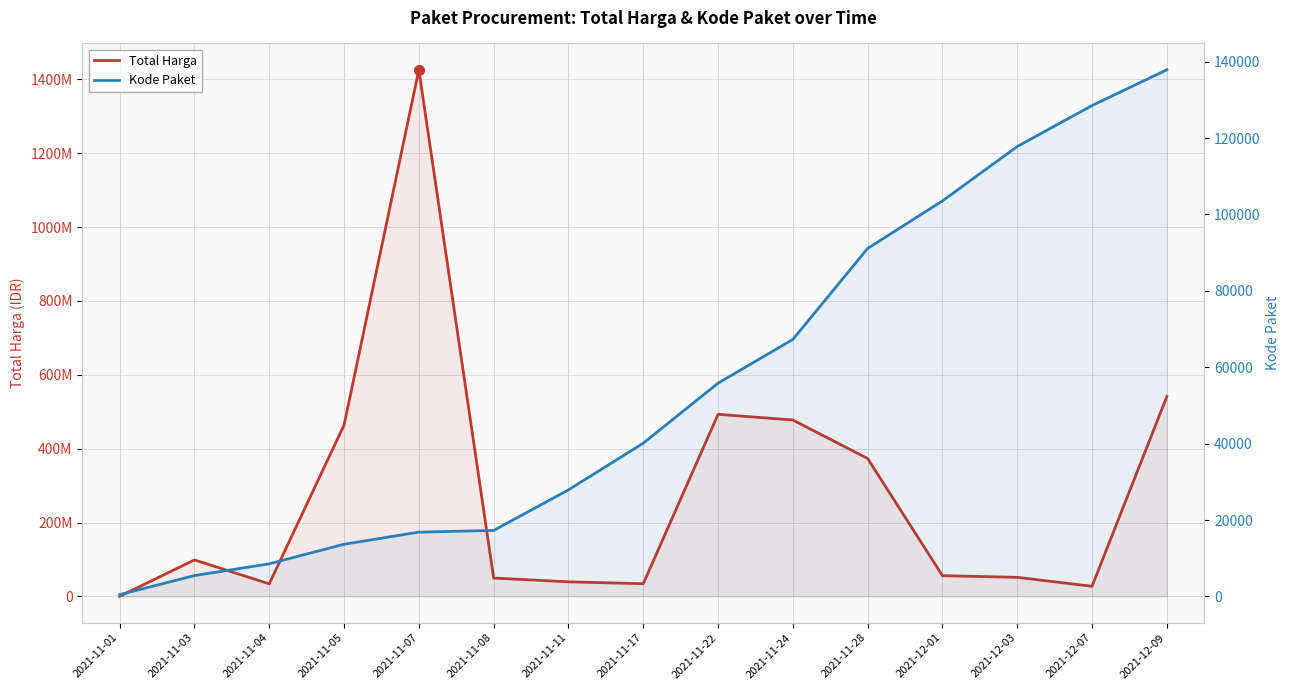

How many values in the Total Harga series are below 56152800?

7